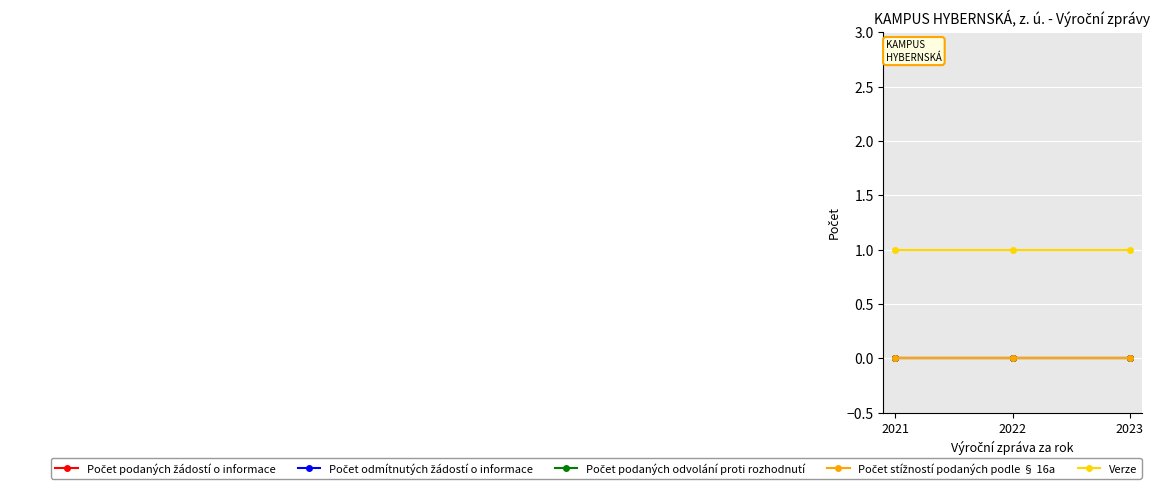

Is this an area chart (filled region under the line)?

No